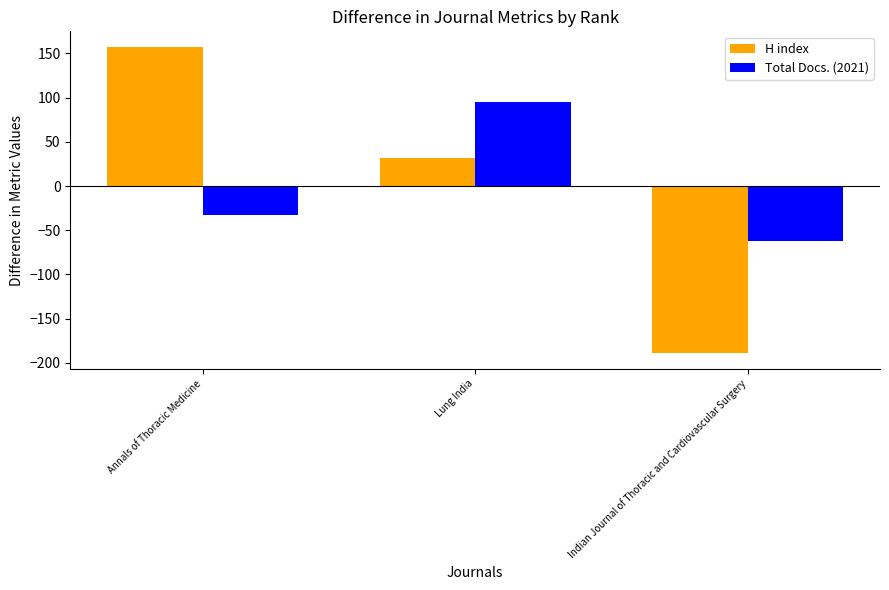

What position from the left is Indian Journal of Thoracic and Cardiovascular Surgery?

3